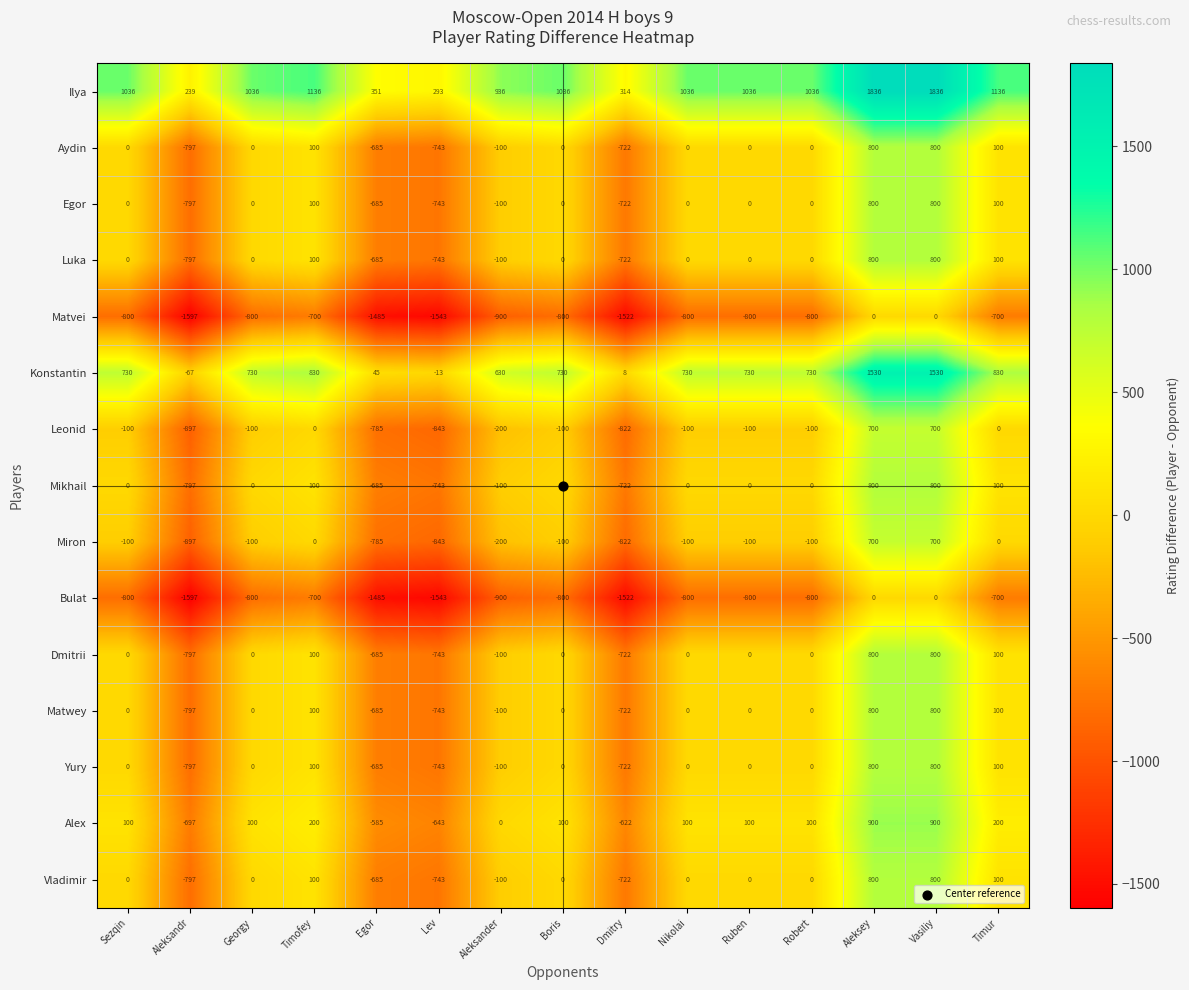

What is the difference between the highest and lowest values at Dmitry?

1836